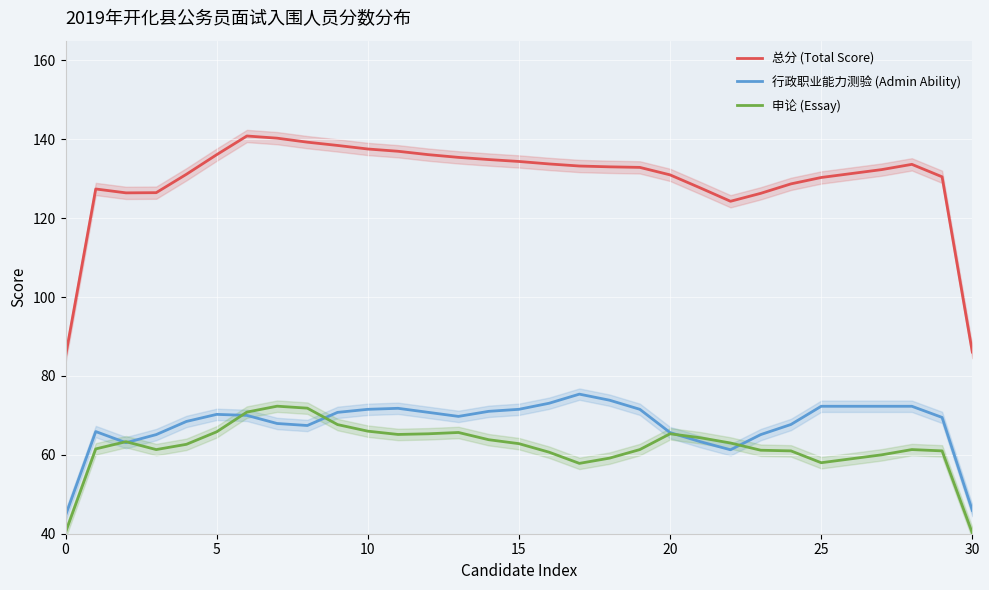

What is the approximate value of 总分 (Total Score) at 20?

131.0